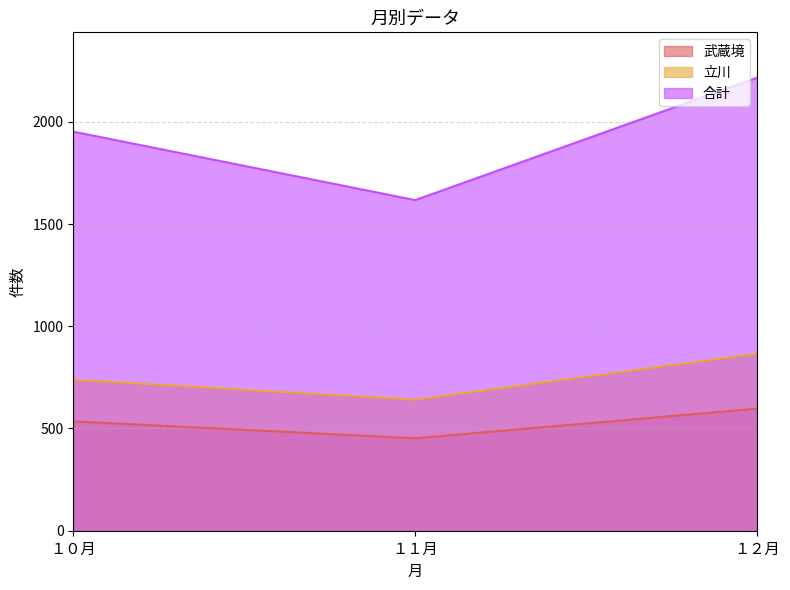

What are all the series names shown in the legend?

武蔵境, 立川, 合計